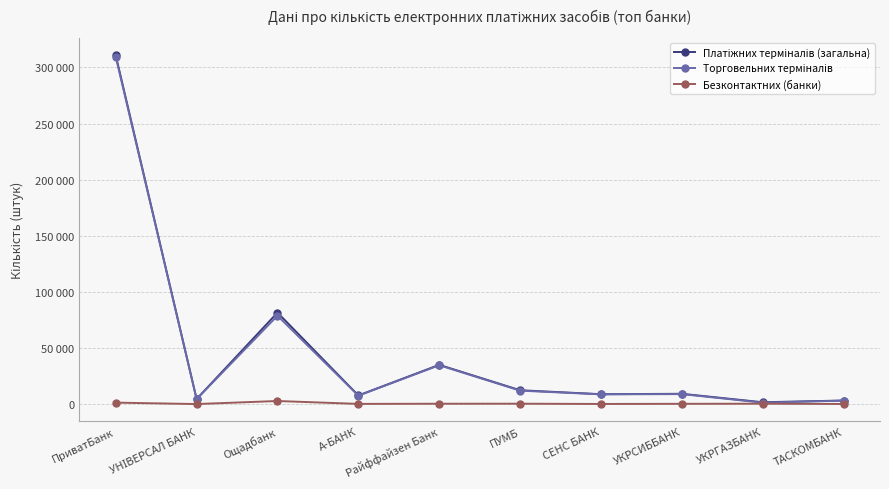

What is the total value across all series at УКРГАЗБАНК?

3348